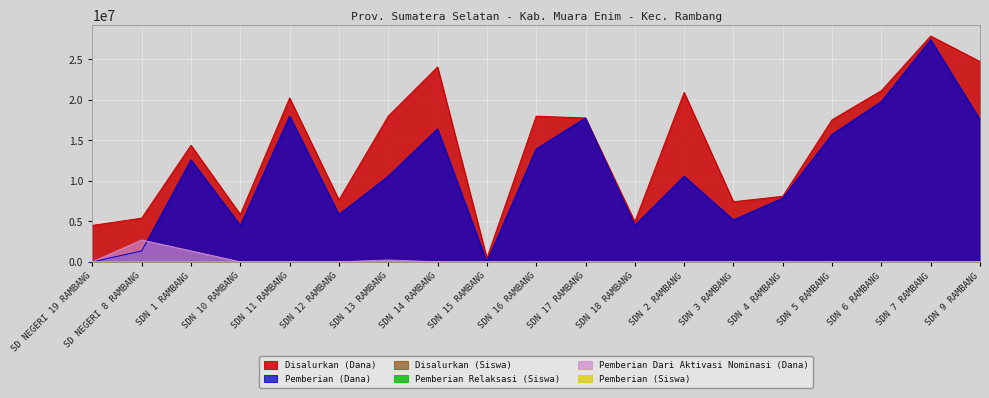

Rank the categories by Pemberian (Siswa) value from highest to lowest.

SDN 7 RAMBANG, SDN 6 RAMBANG, SDN 11 RAMBANG, SDN 14 RAMBANG, SDN 9 RAMBANG, SDN 17 RAMBANG, SDN 5 RAMBANG, SDN 16 RAMBANG, SDN 1 RAMBANG, SDN 13 RAMBANG, SDN 2 RAMBANG, SDN 4 RAMBANG, SDN 12 RAMBANG, SDN 10 RAMBANG, SDN 3 RAMBANG, SDN 18 RAMBANG, SD NEGERI 8 RAMBANG, SD NEGERI 19 RAMBANG, SDN 15 RAMBANG